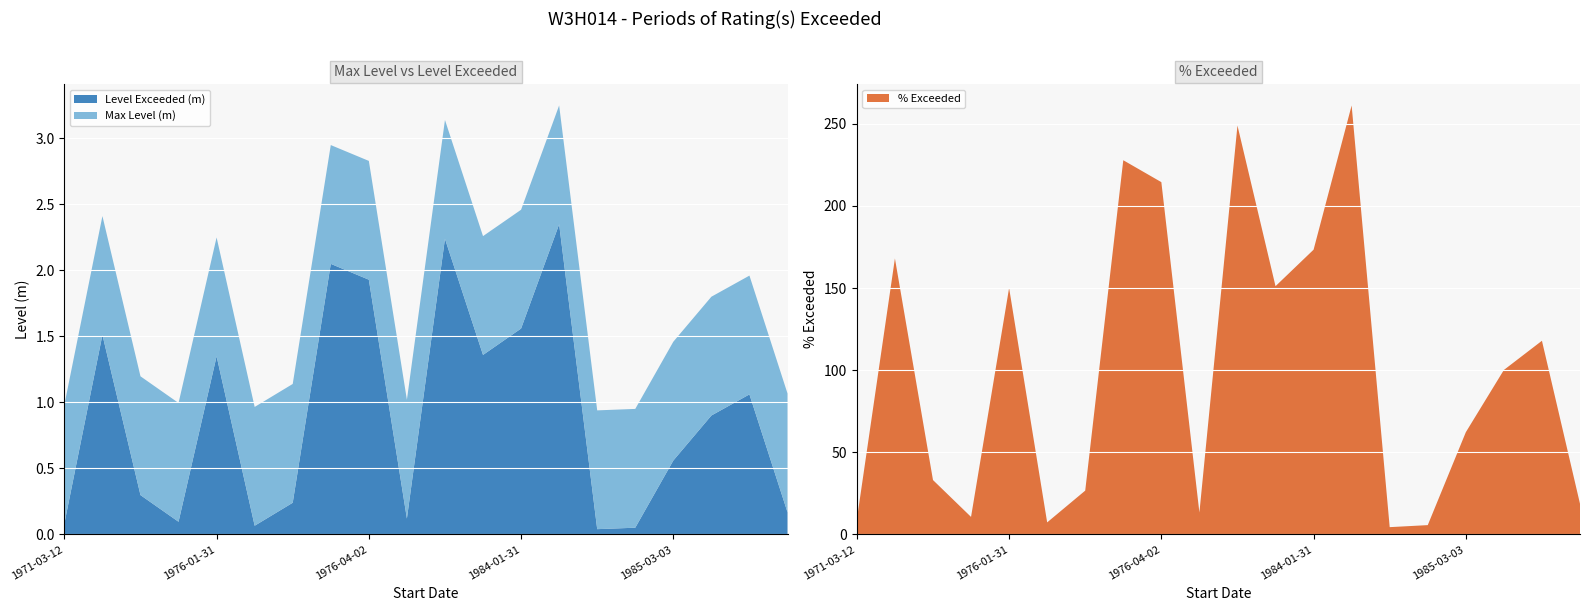

Reading left to right, list all the values displayed in this chart.

Max Level (m): 1.0	2.4	1.2	1.0	2.2	1.0	1.1	3.0	2.8	1.0	3.1	2.3	2.5	3.2	0.9	1.0	1.5	1.8	2.0	1.1
Level Exceeded (m): 0.1	1.5	0.3	0.1	1.4	0.1	0.2	2.0	1.9	0.1	2.2	1.4	1.6	2.4	0.0	0.1	0.6	0.9	1.1	0.2
% Exceeded: 9.1	168.0	33.1	10.7	150.0	7.3	26.7	227.8	214.4	13.3	248.9	151.1	173.3	261.1	4.4	5.7	62.2	100.1	117.9	18.7